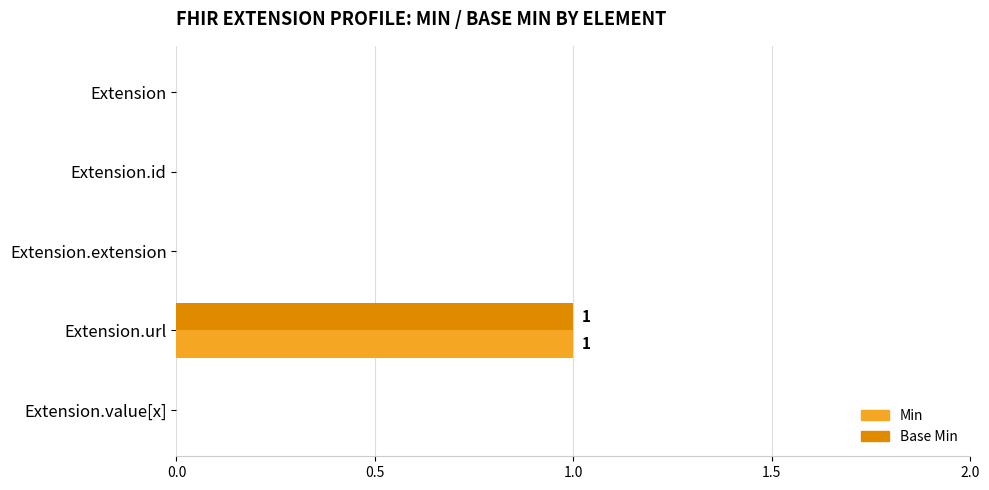

Which category has the highest value across all series?

Extension.url